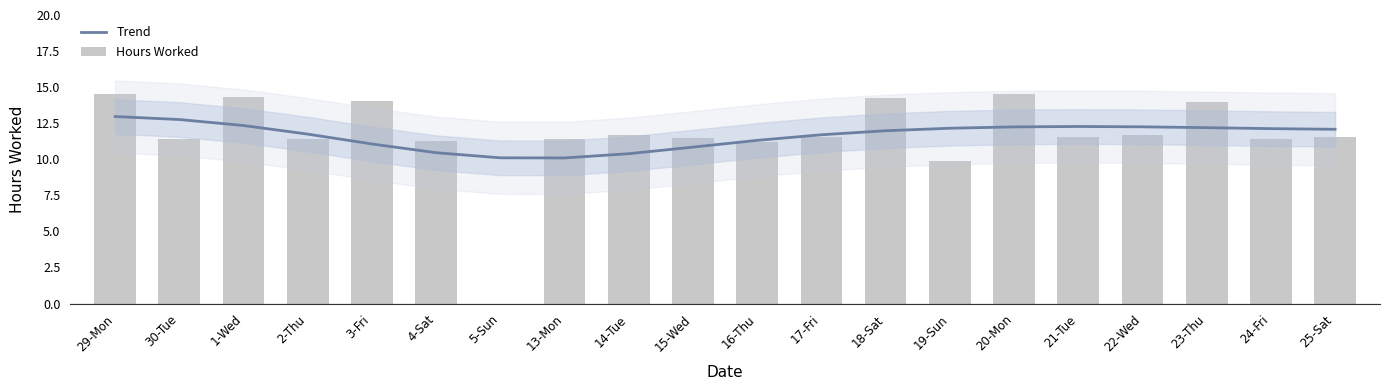

Which category has the lowest value across all series?

5-Sun